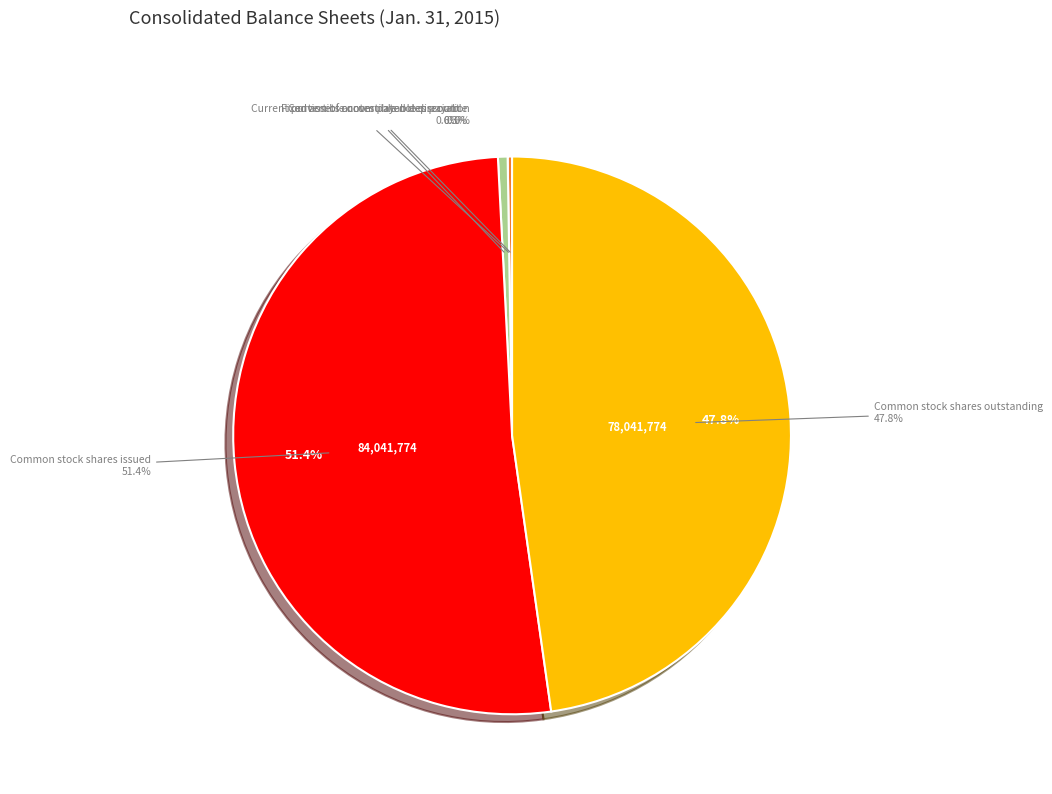

Between Common stock shares issued and Current portion of convertible notes payable, which is larger?

Common stock shares issued